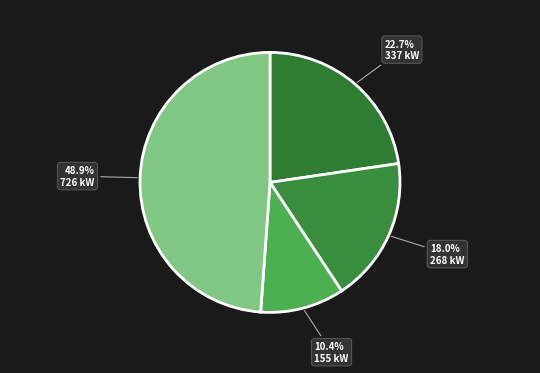

Does any single category account for the majority?

No